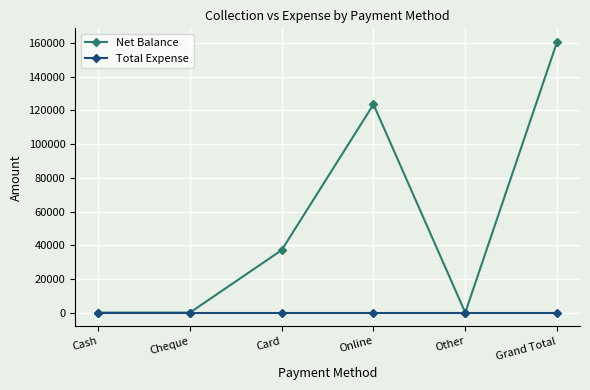

What is the label of the 1st point from the left?

Cash